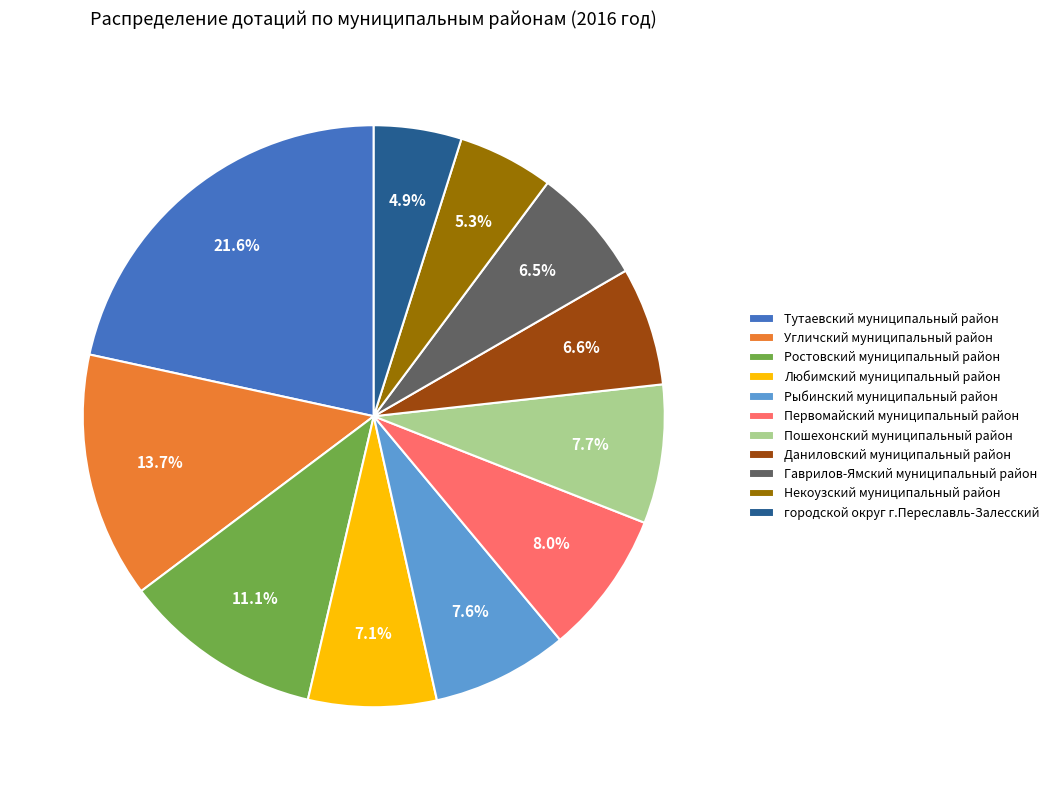

True or false: Угличский муниципальный район accounts for 14% of the total.

True